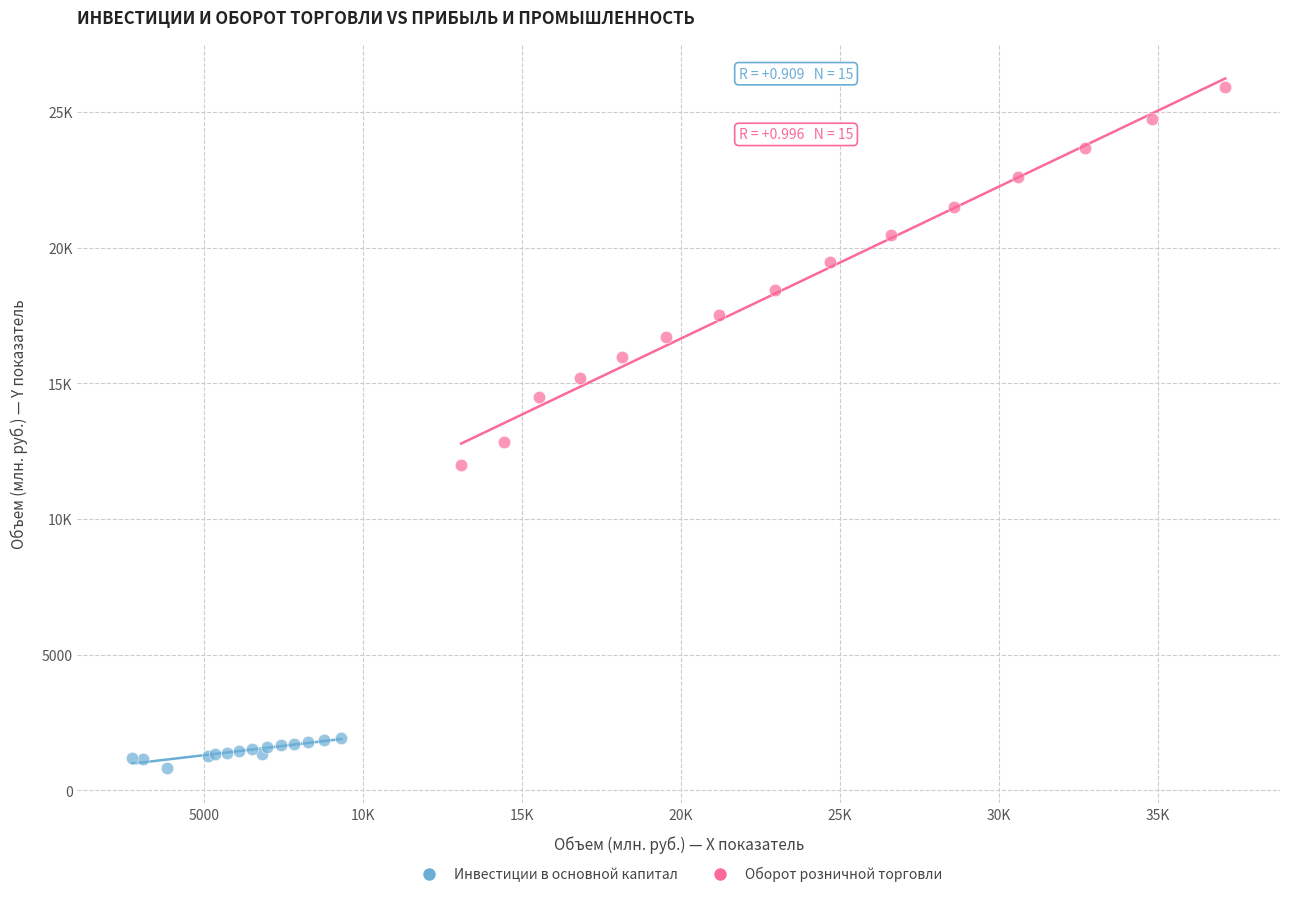

What are all the series names shown in the legend?

Инвестиции в основной капитал, Оборот розничной торговли